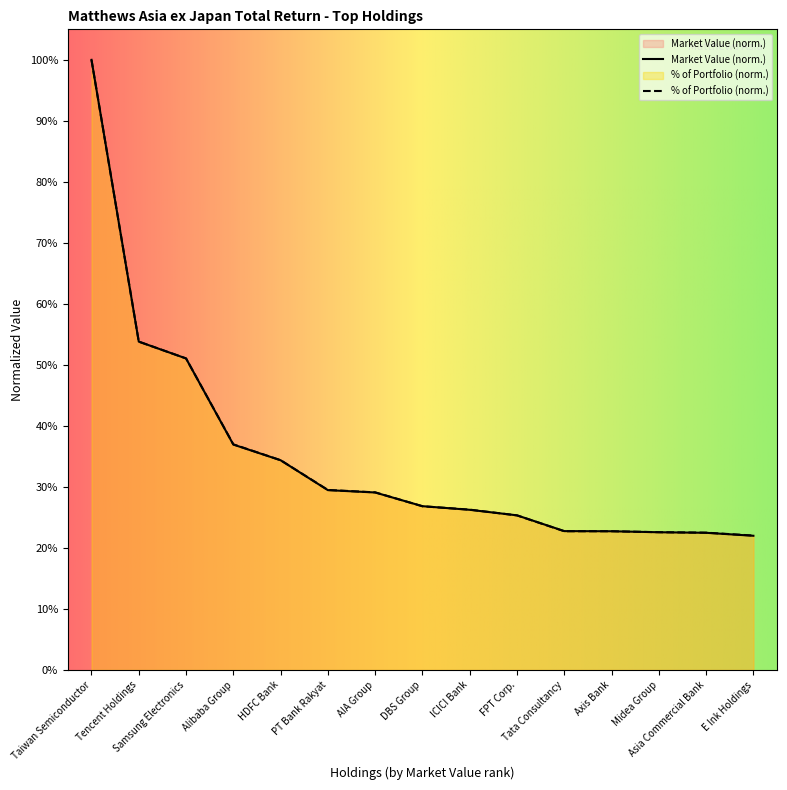

What is the label of the 10th point from the left?

FPT Corp.